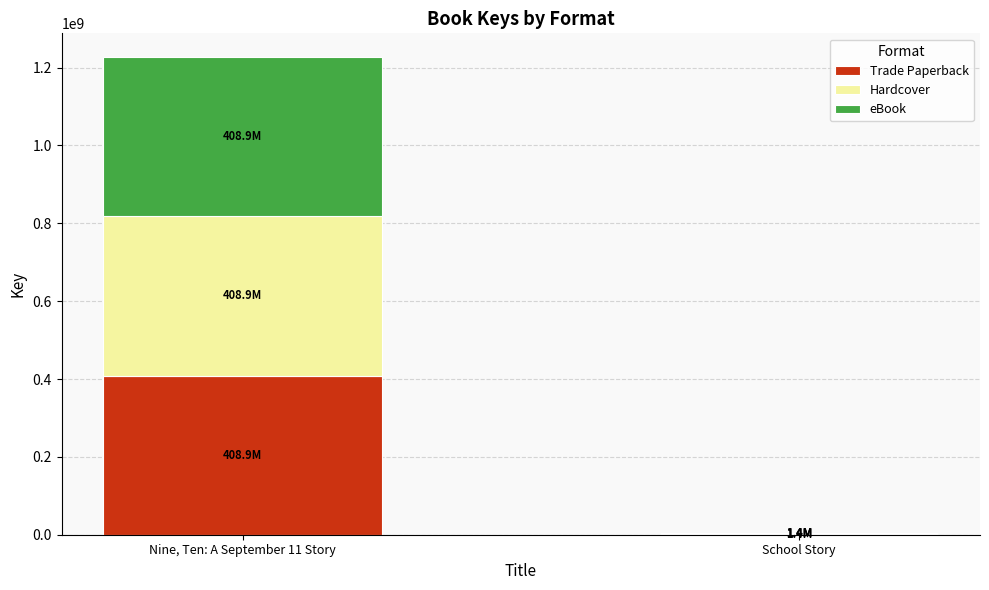

What is the maximum value for Trade Paperback?

408889795